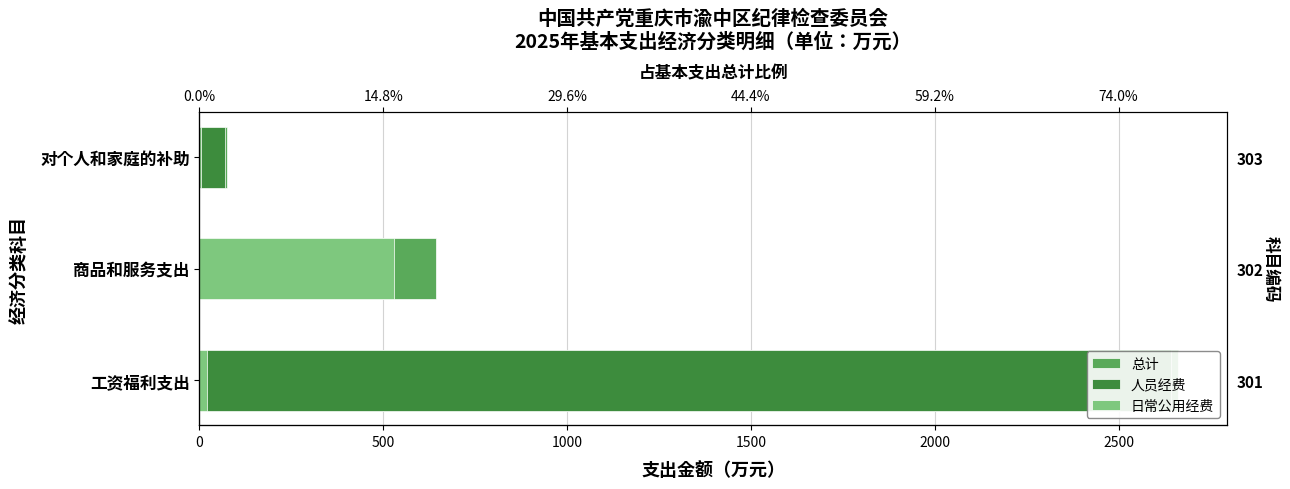

What is the difference between the second highest and minimum values in the 人员经费 series?

43.8